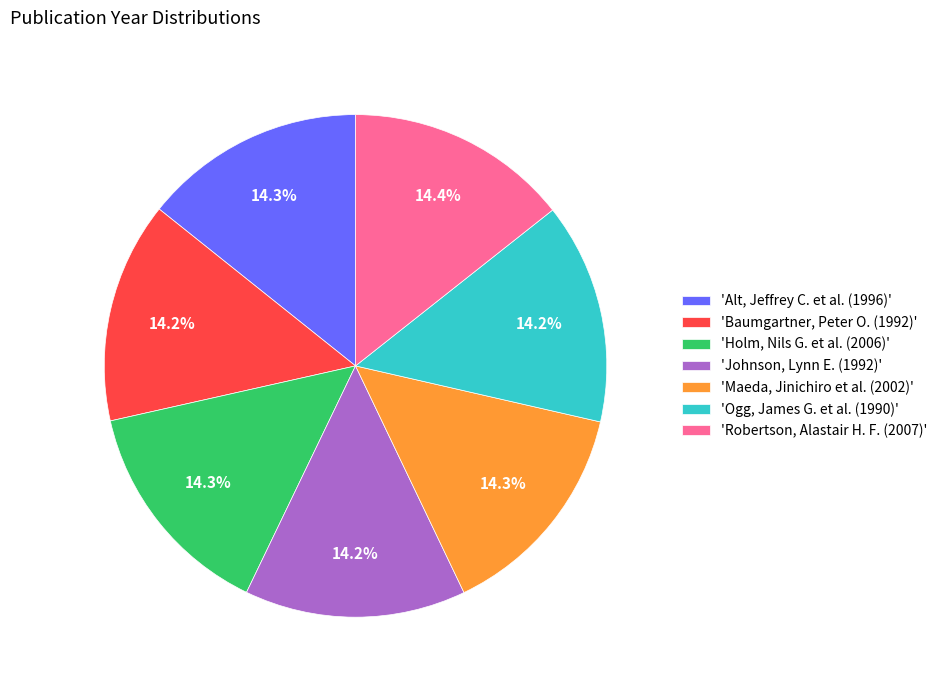

Approximately how many times larger is the value at 'Holm, Nils G. et al. (2006)' compared to 'Johnson, Lynn E. (1992)'?

1.0